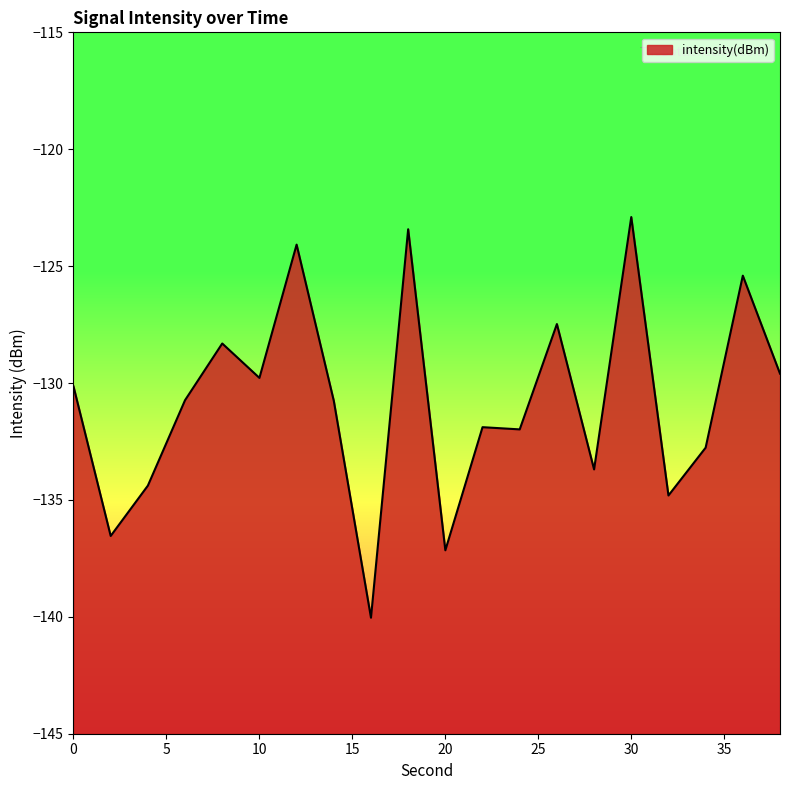

Does the chart display data point markers on the line(s)?

No